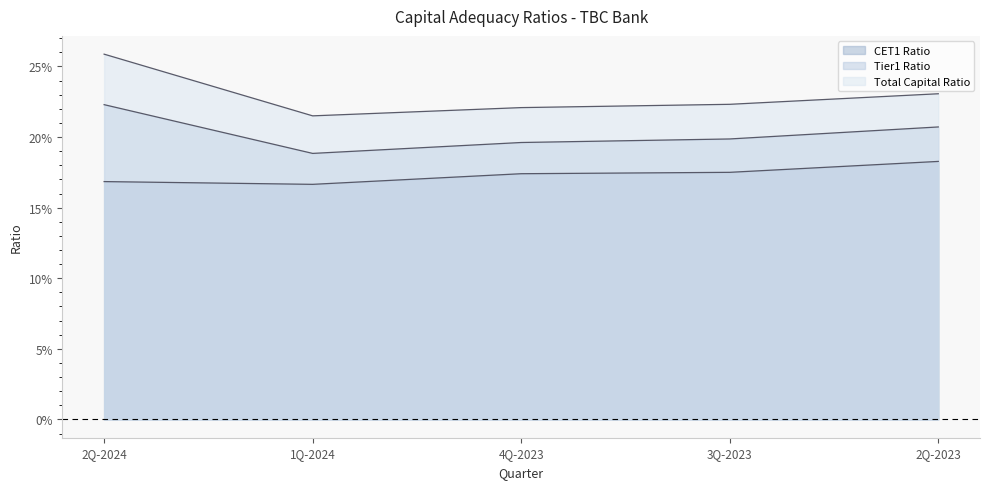

Count the CET1 Ratio values in the range 0 to 1.

5